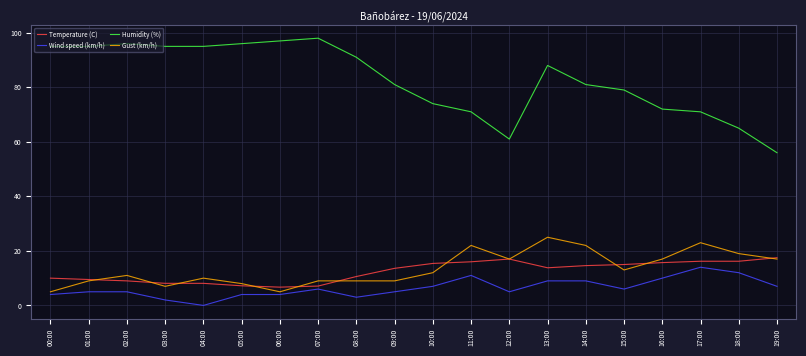

What is the difference between the Gust (km/h) values at 04:00 and 03:00?

3.0